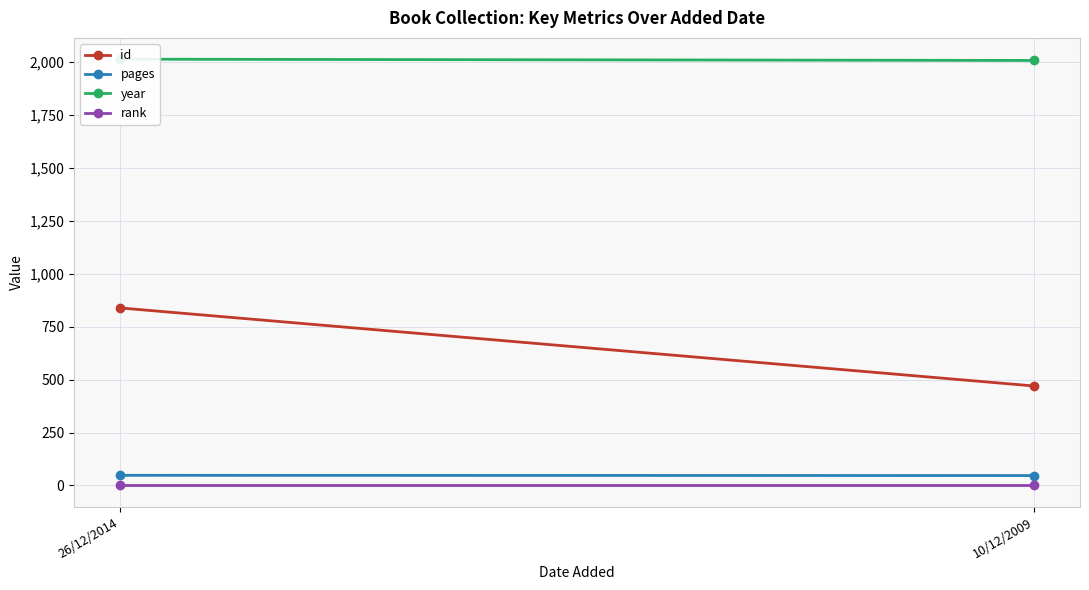

How many data points does each series have?

2